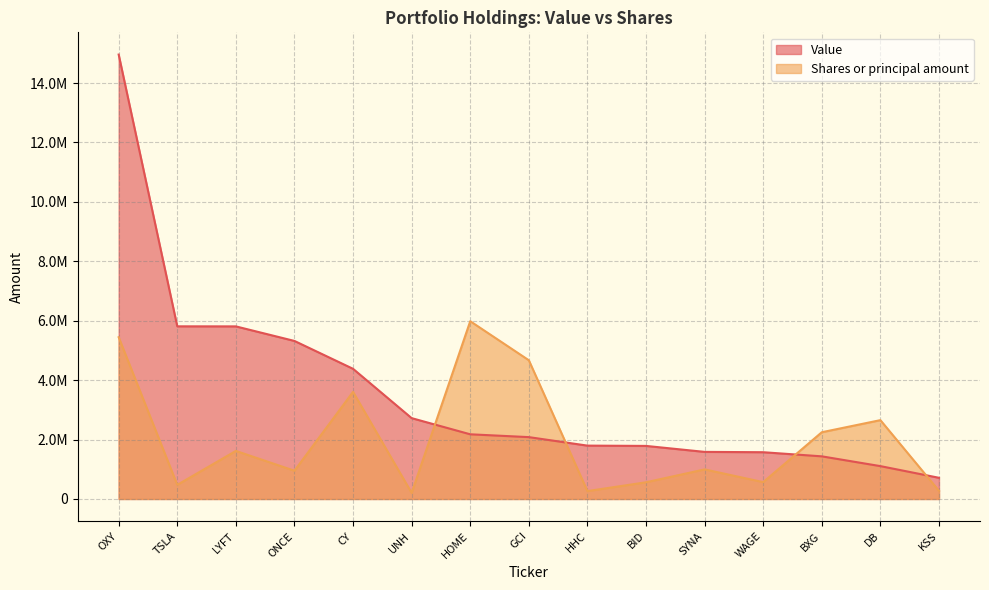

List the series in order of their peak value, lowest first.

Shares or principal amount, Value